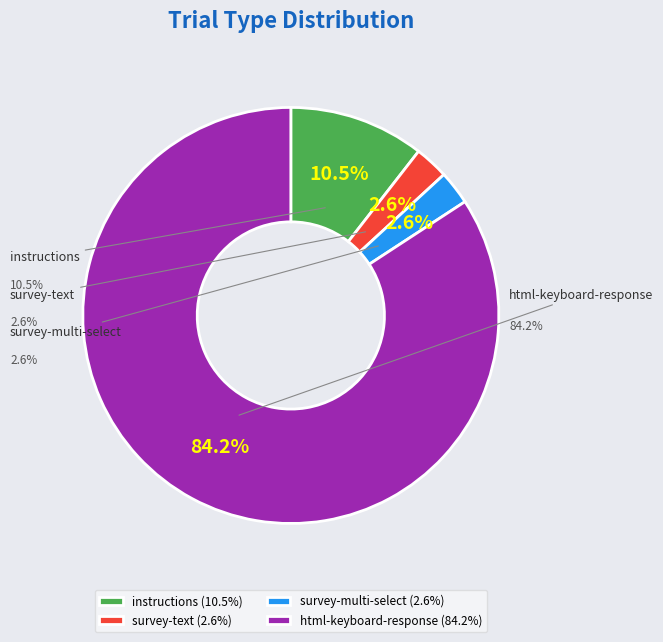

Count the number of slices in the pie.

4